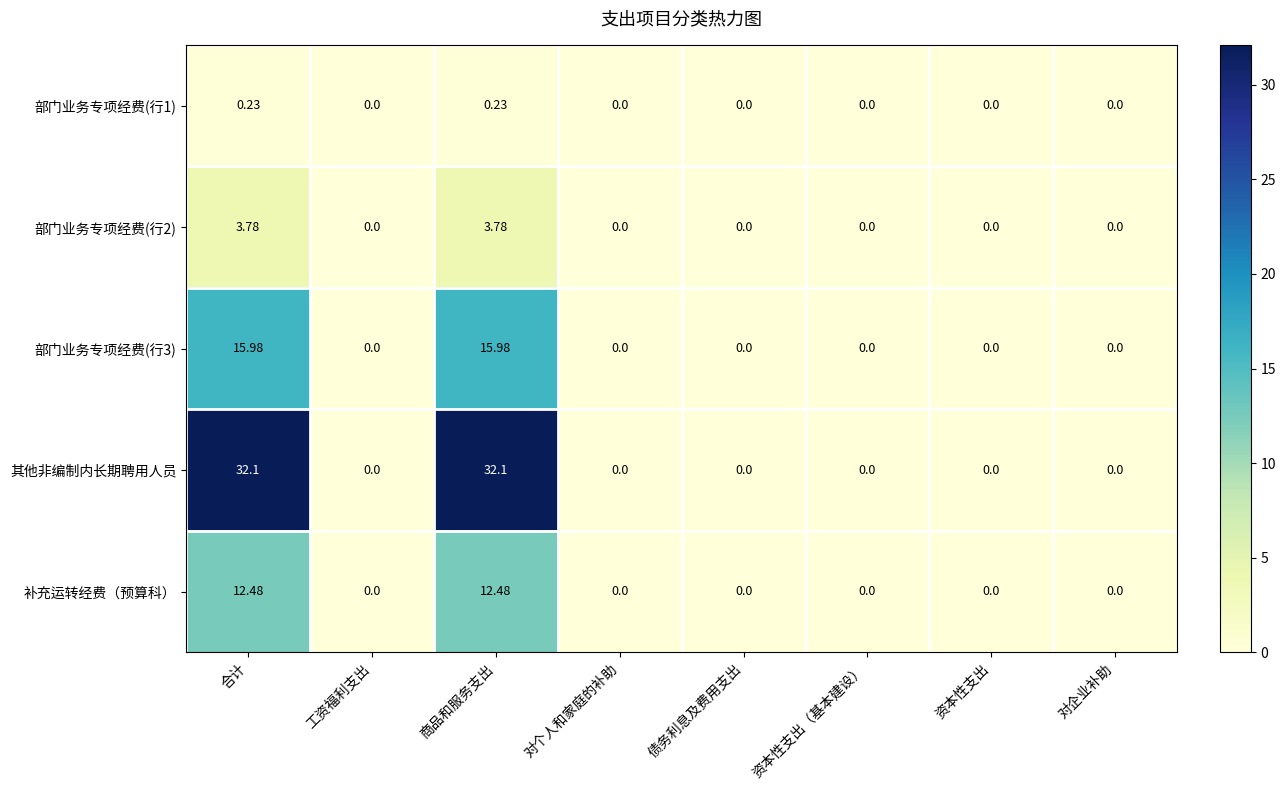

Which series has the widest spread of values?

其他非编制内长期聘用人员